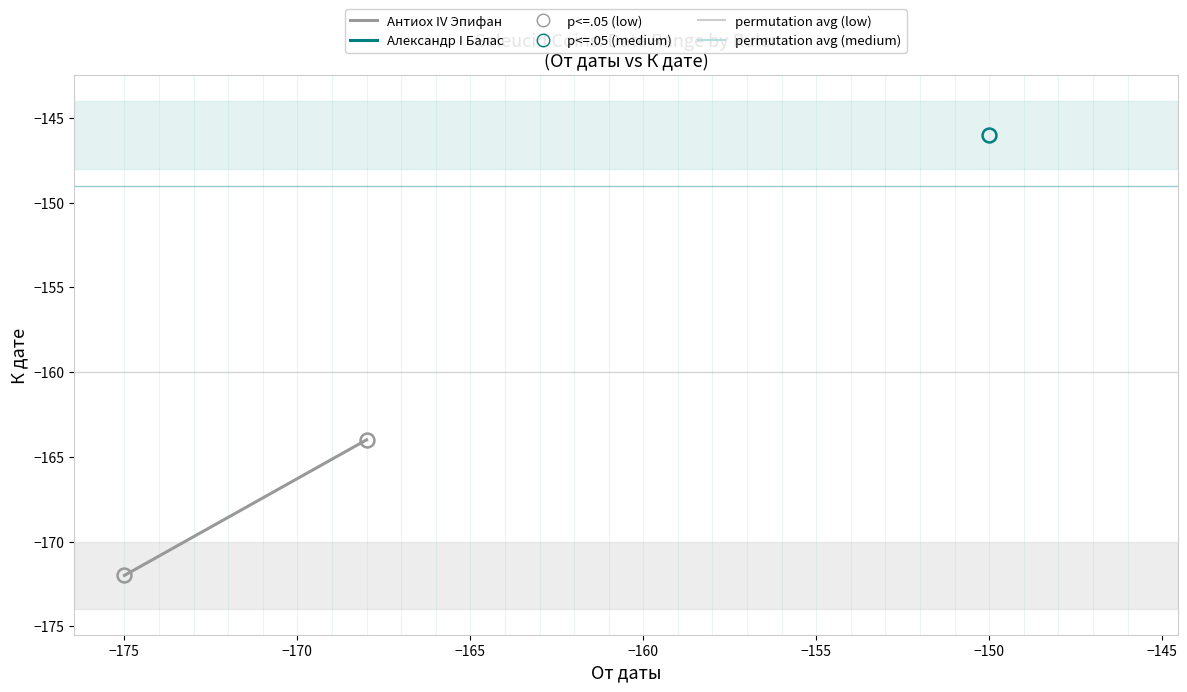

What is the minimum value shown in the chart?

-172